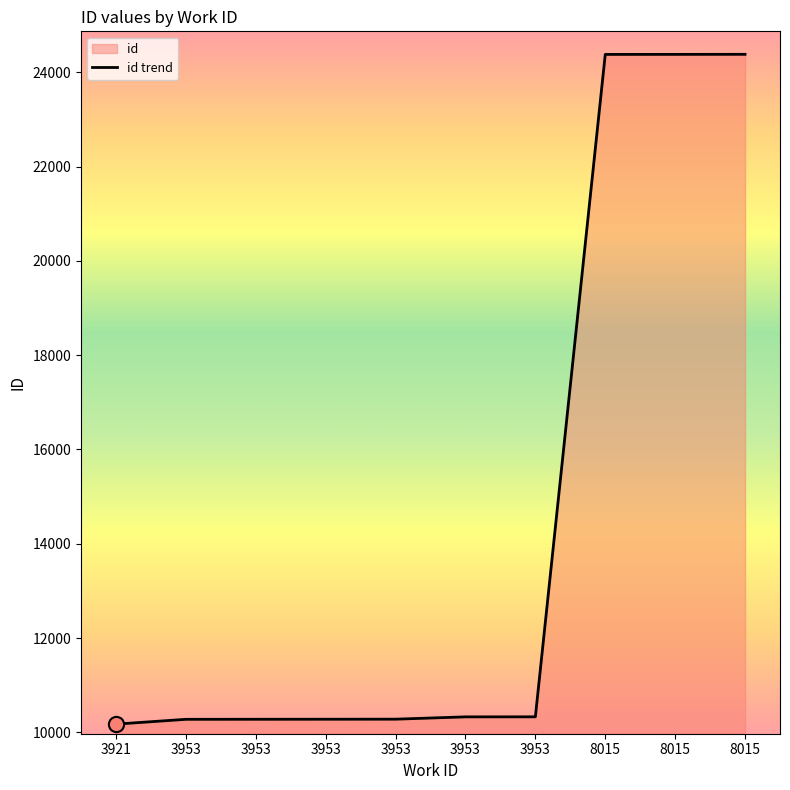

Approximately how many times larger is the value at 3953 compared to 3953?

1.0